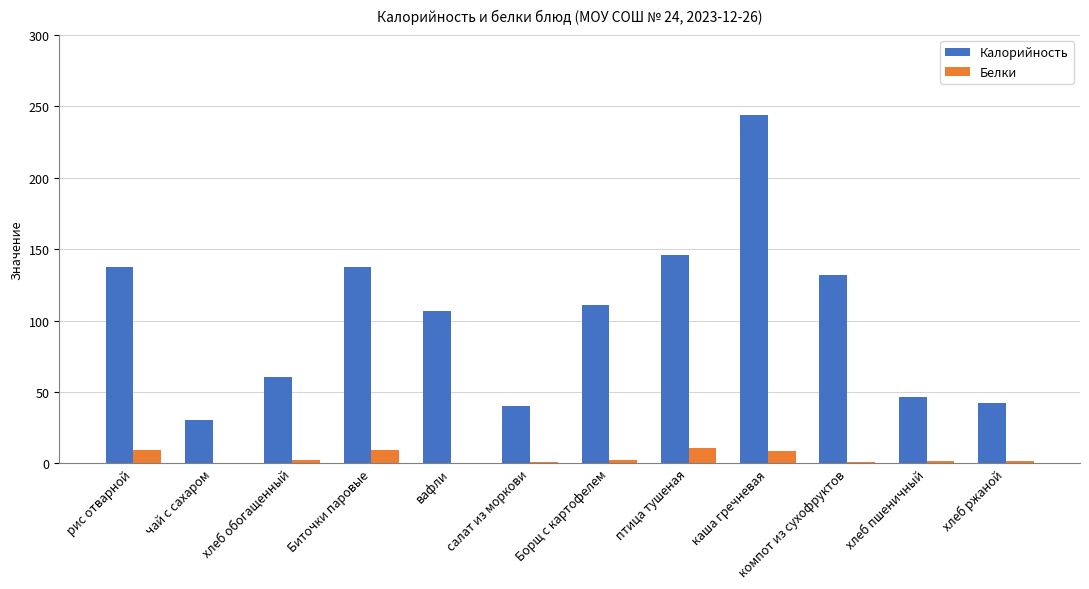

Which series has the largest range (max minus min)?

Калорийность